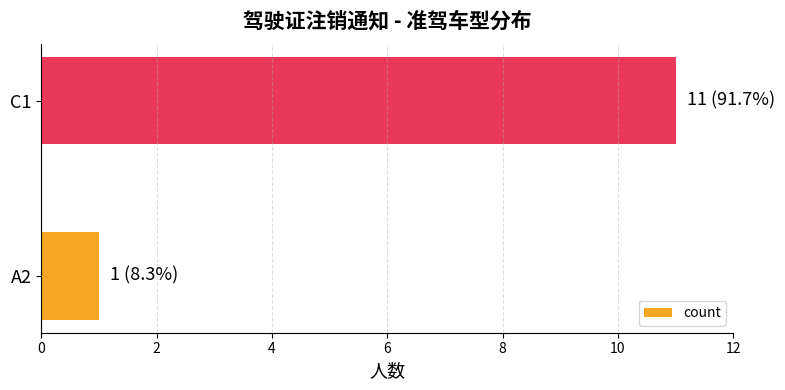

Rank the categories by value from lowest to highest.

A2, C1